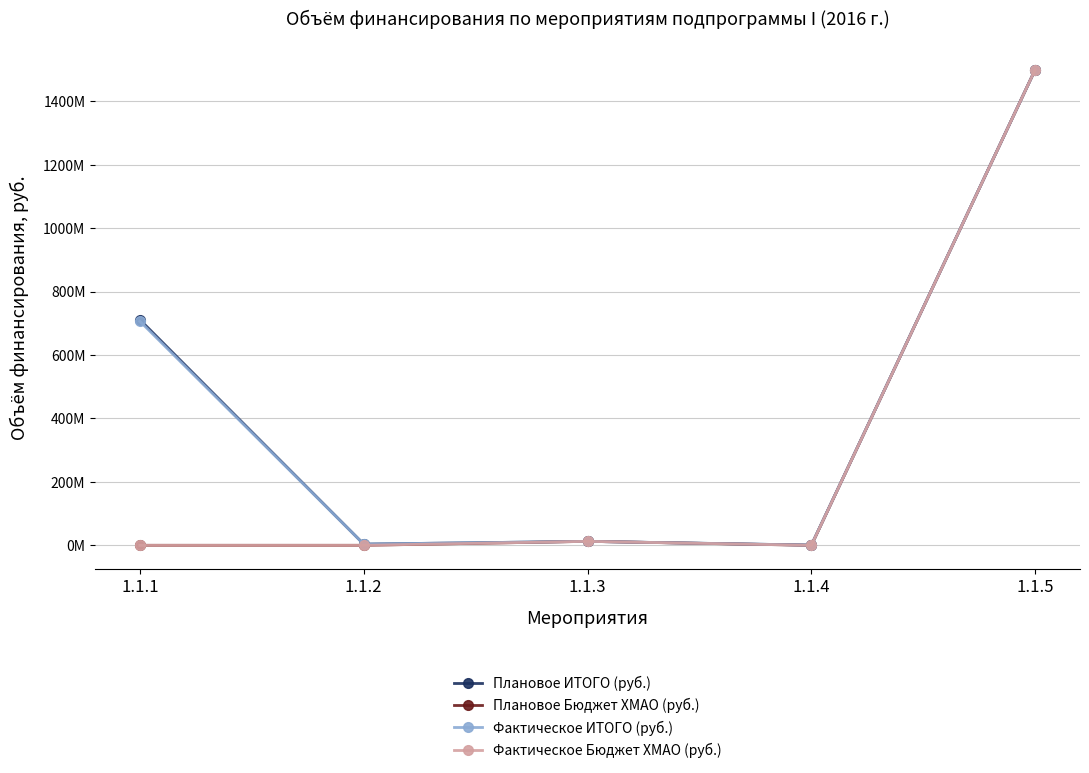

Which has a higher value, 1.1.1 or 1.1.3?

1.1.1